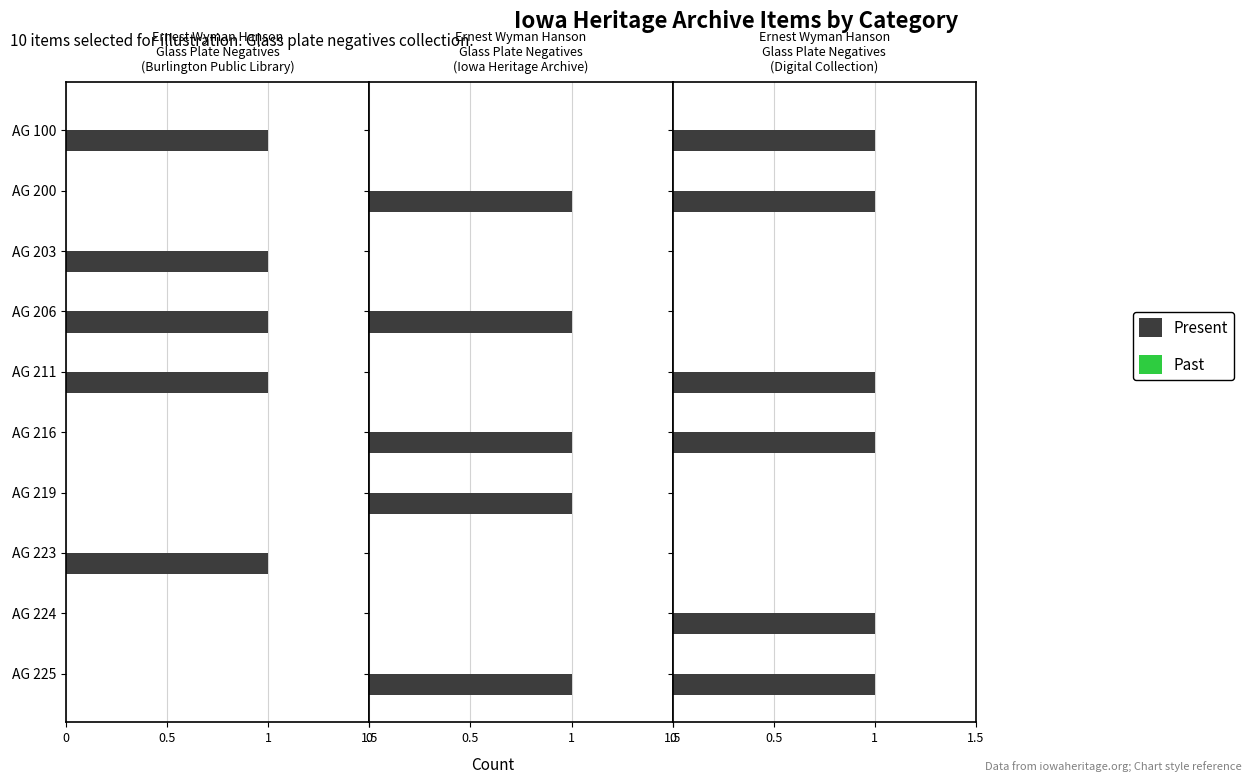

What is the difference between the maximum and second lowest values in the Present series?

1.0